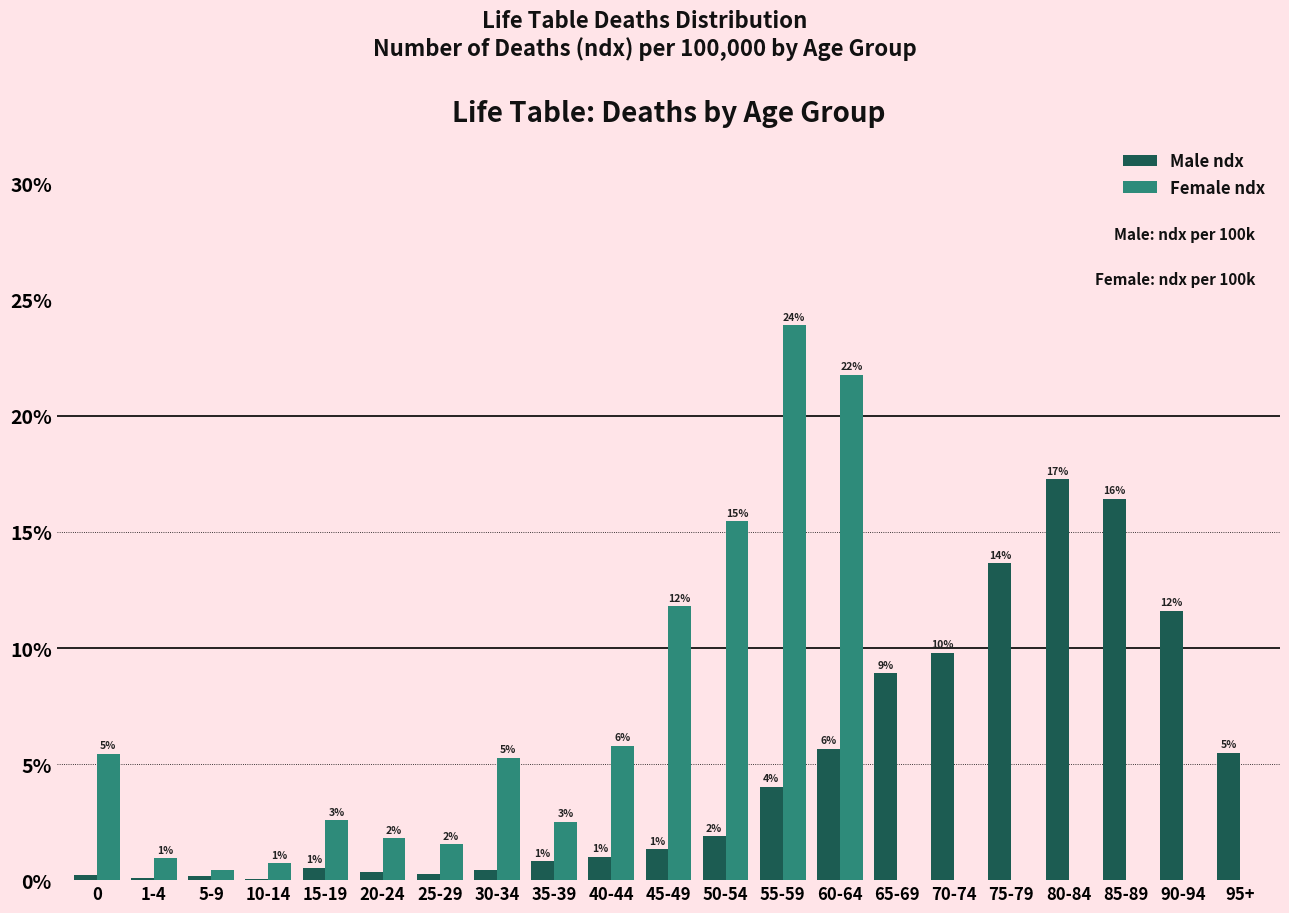

Which category has the lowest value in the Female ndx series?

65-69